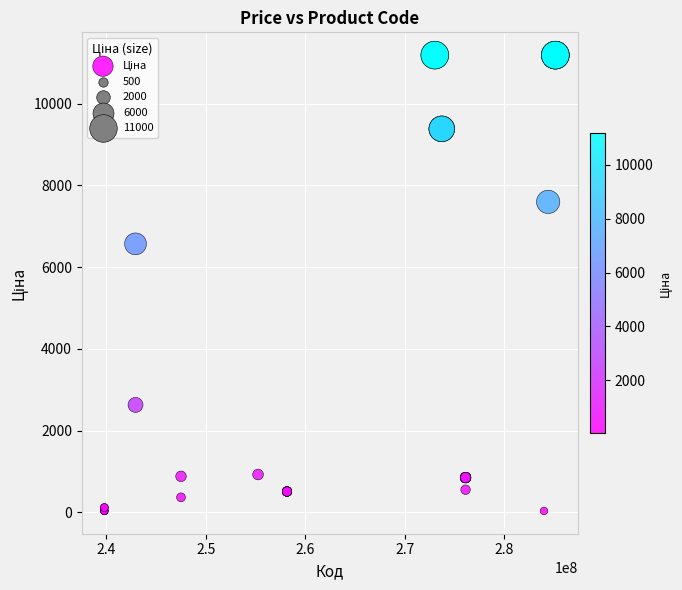

What Y value in the scatter plot is closest to 5610?

6568.8